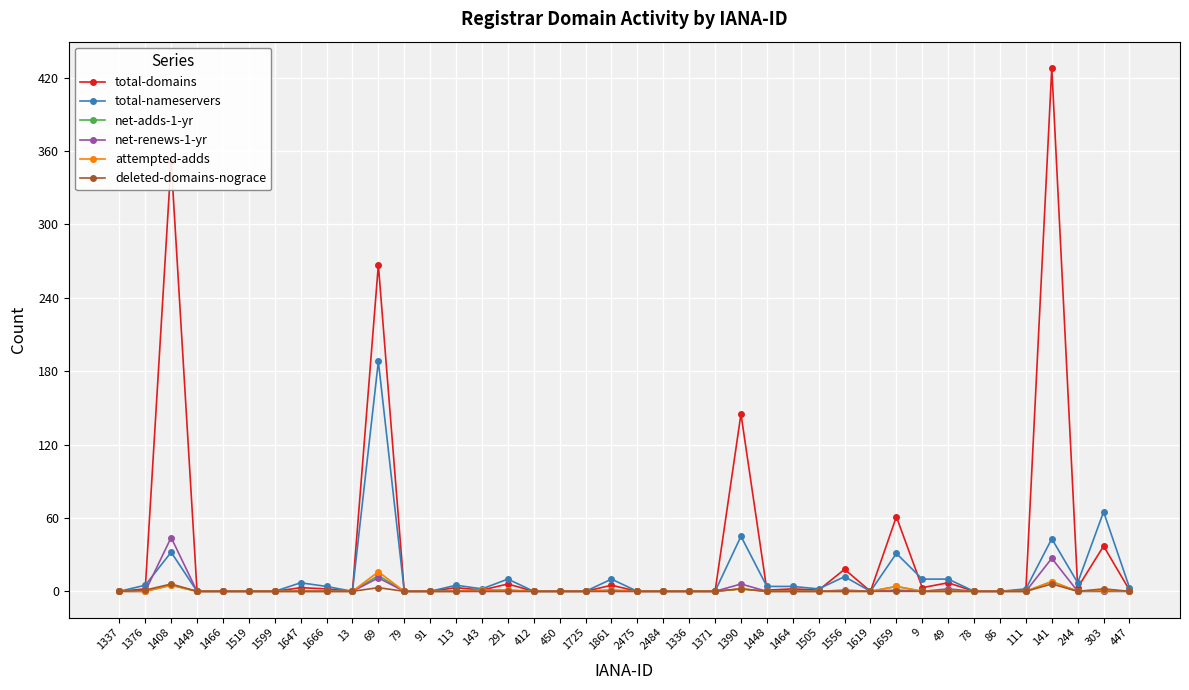

What are all the series names shown in the legend?

total-domains, total-nameservers, net-adds-1-yr, net-renews-1-yr, attempted-adds, deleted-domains-nograce